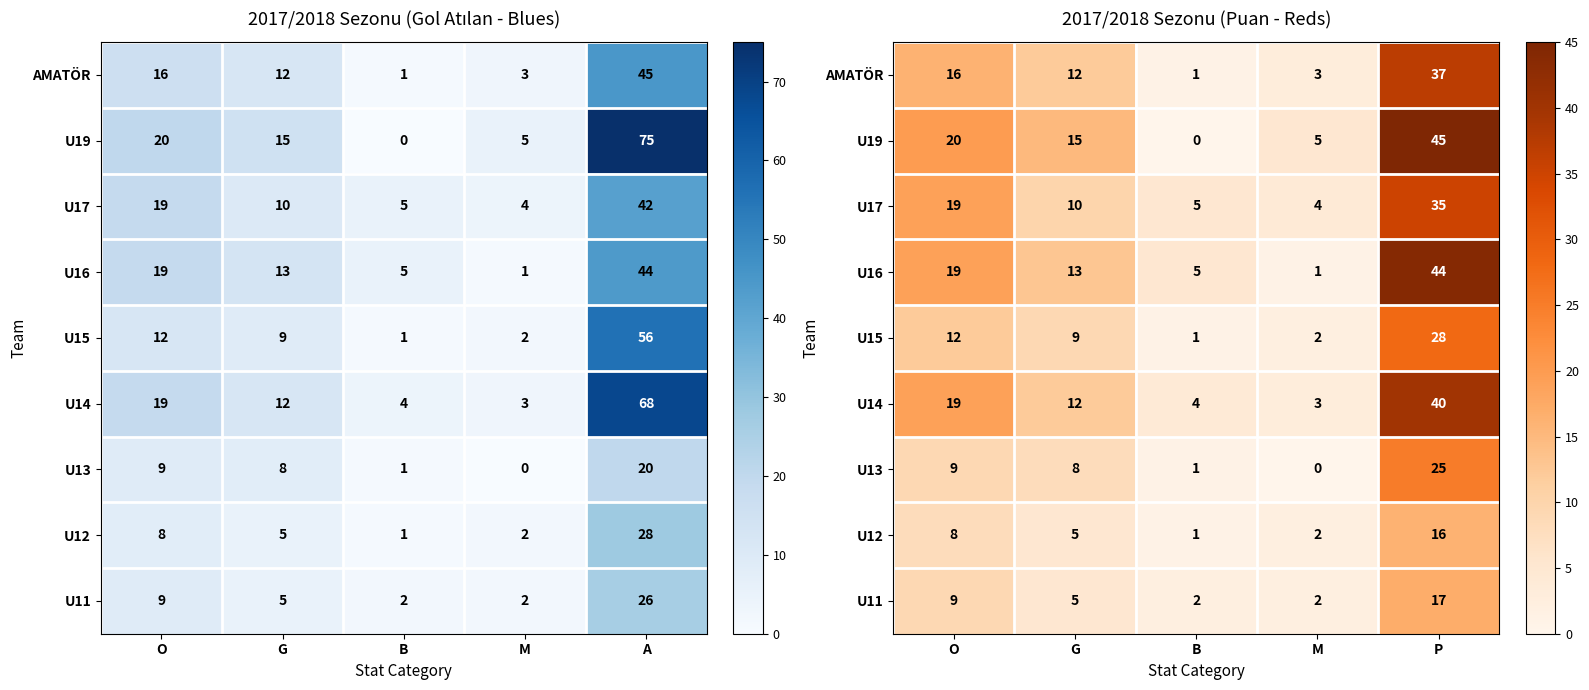

What is the difference between the U12 values at M and B?

1